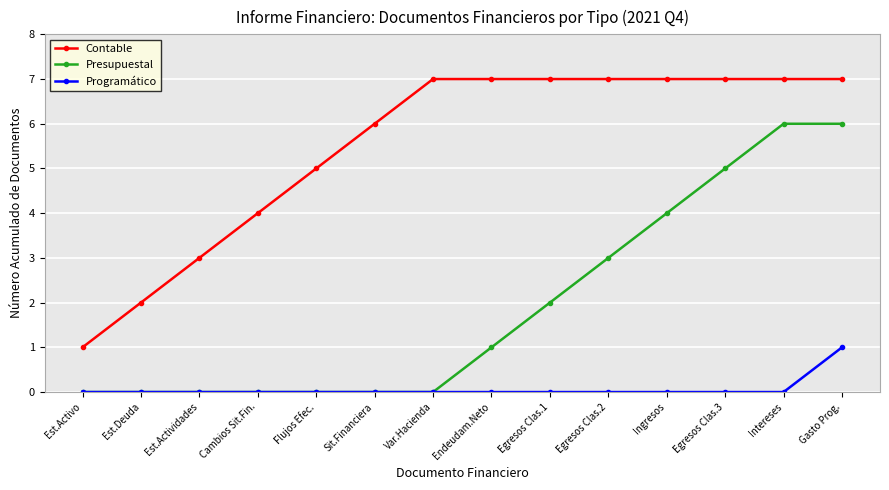

What is the approximate value of Presupuestal at Intereses?

6